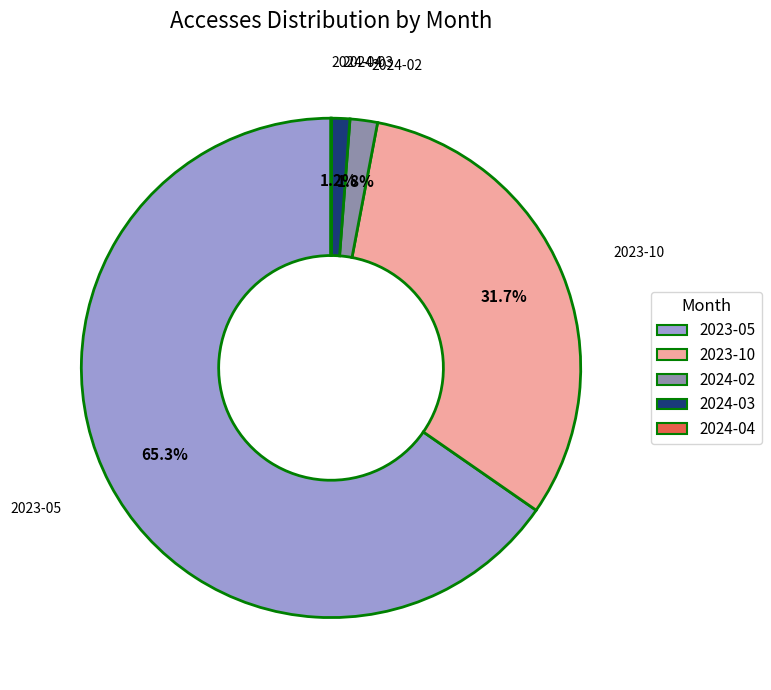

To the nearest percent, what portion does 2023-05 represent?

65%